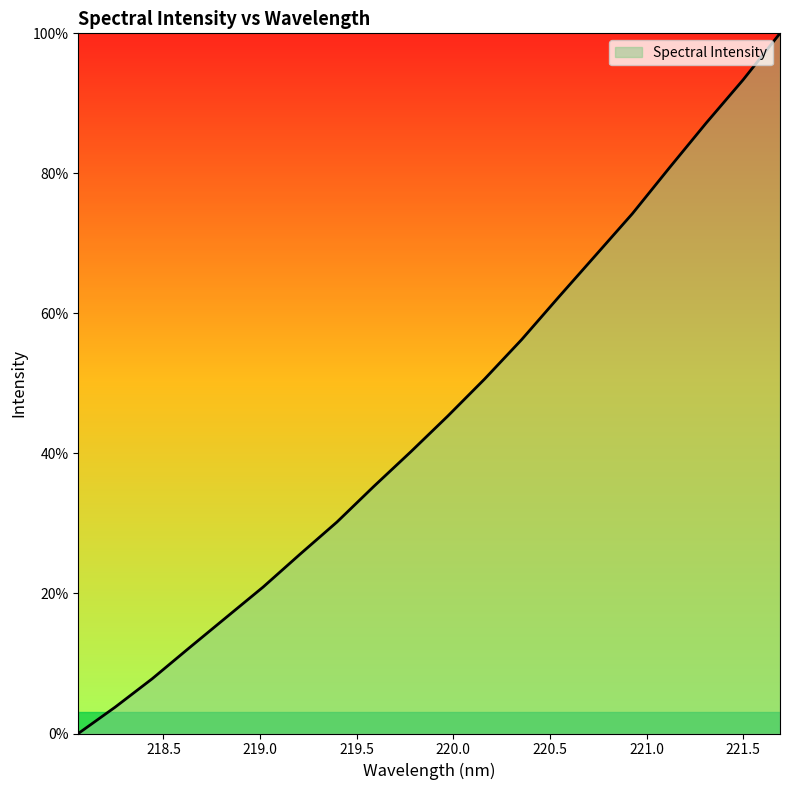

What is the maximum value shown in the chart?

100.0